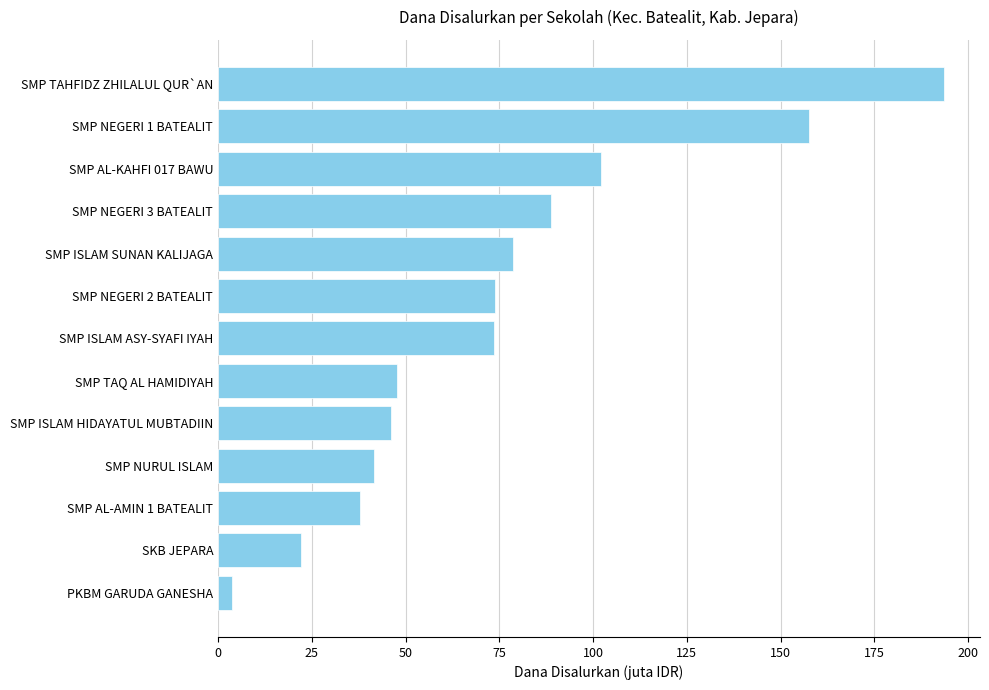

True or false: the data shows 46.1 at SMP ISLAM HIDAYATUL MUBTADIIN.

True